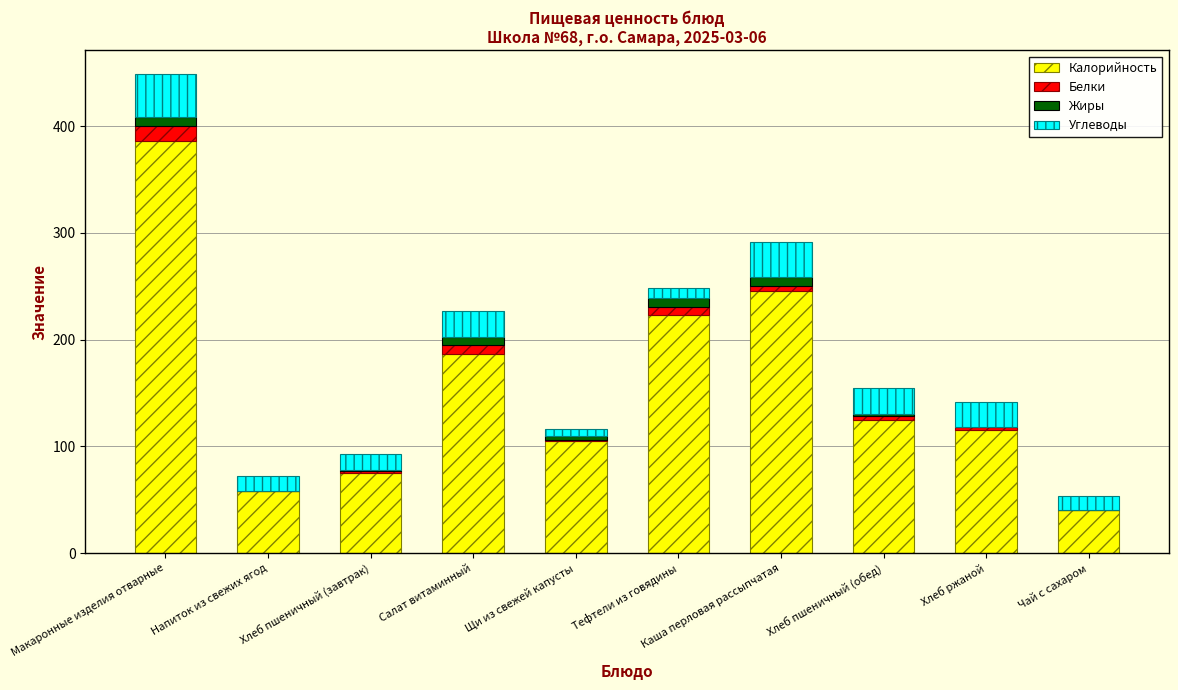

At which category is the sum across all series the highest?

Макаронные изделия отварные